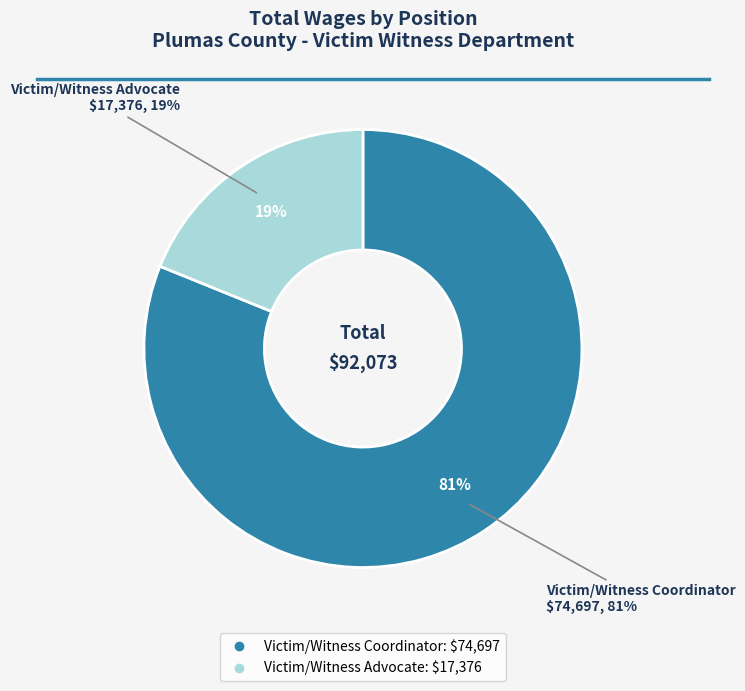

Which slice is the smallest?

Victim/Witness Advocate